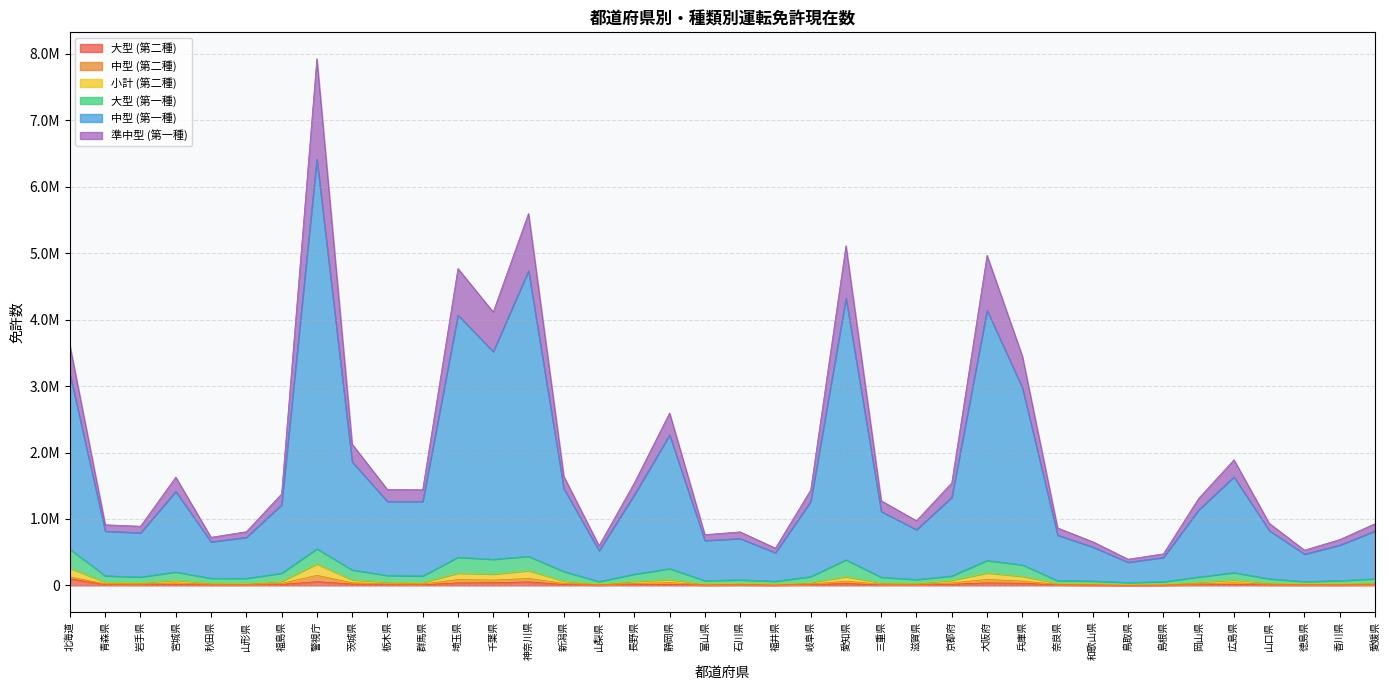

What position from the left is 広島県?

34